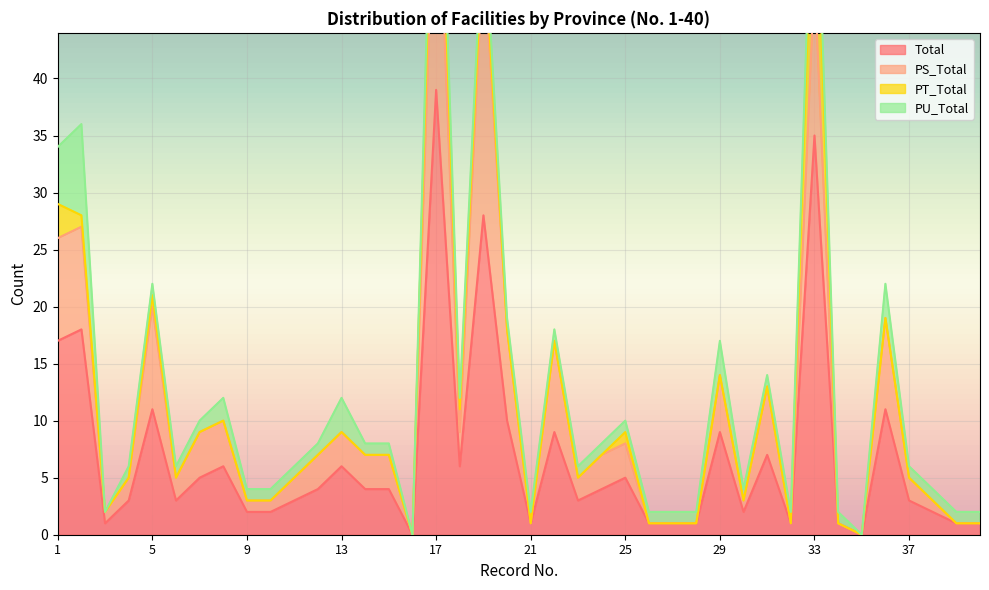

At which category does PS_Total reach its first local peak?

2